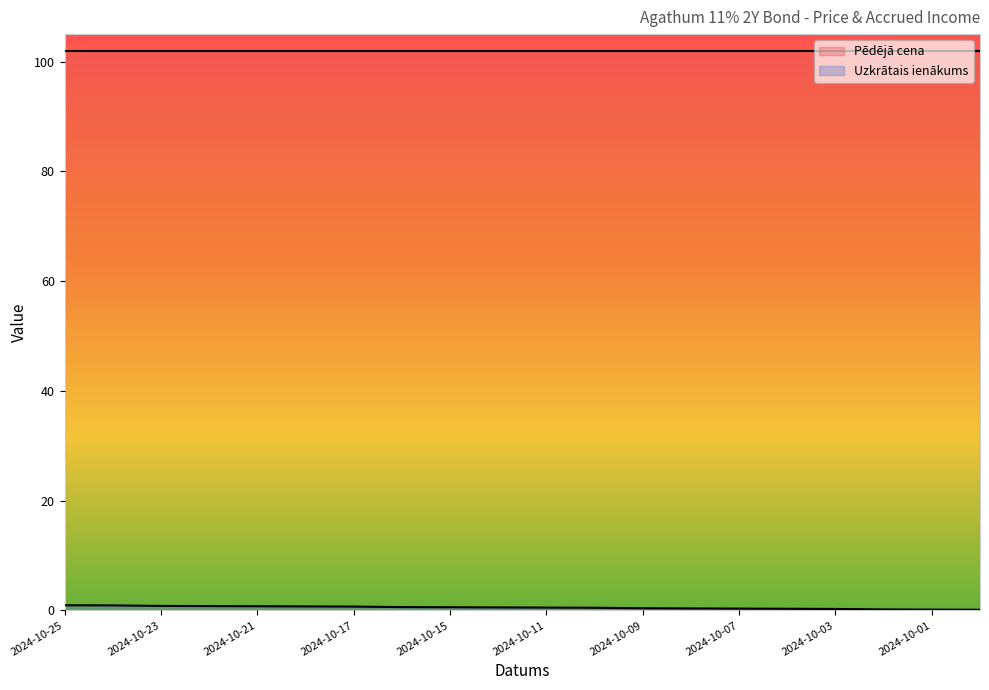

What is the lowest value of the Pēdējā cena series?

102.0